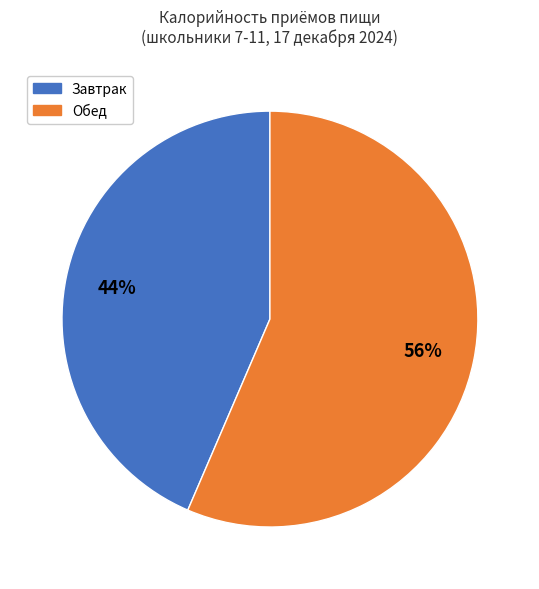

Between Обед and Завтрак, which is larger?

Обед